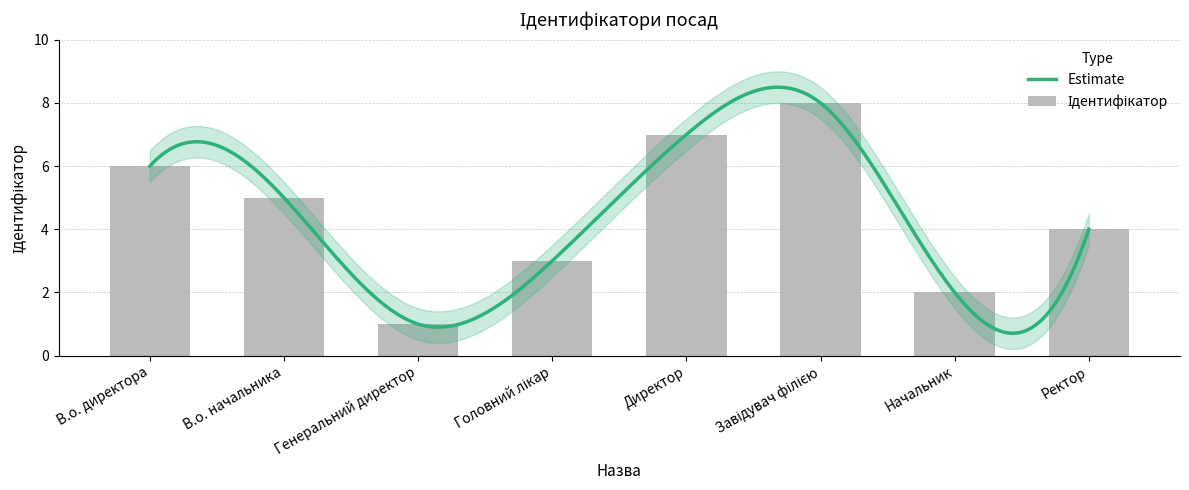

How many categories are shown in the chart?

8